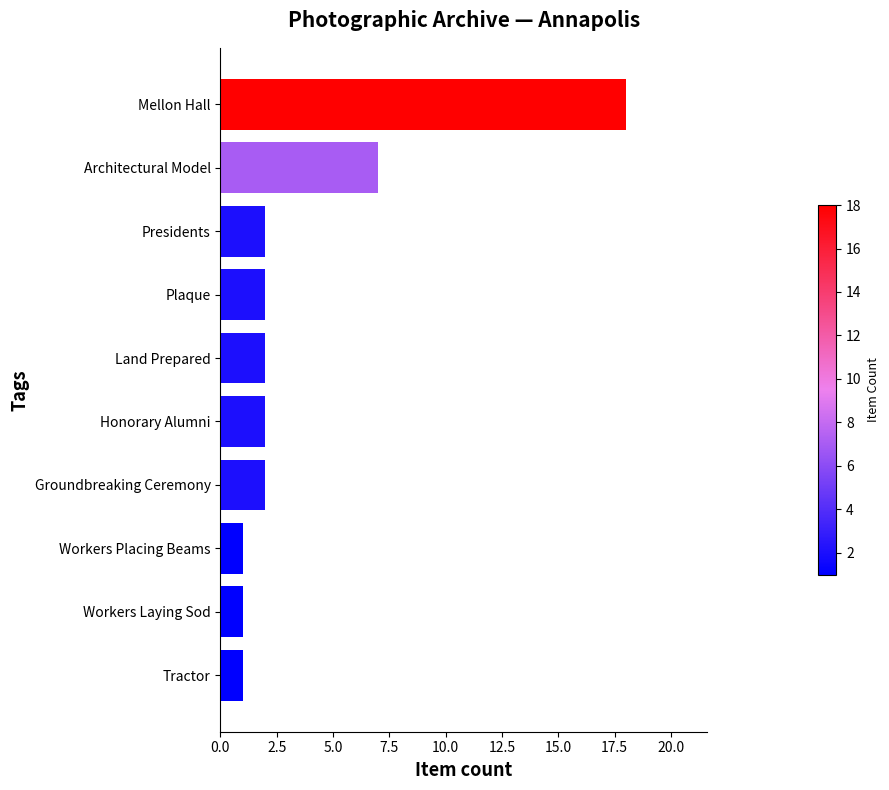

The chart shows a value of 1 at Plaque. True or false?

False